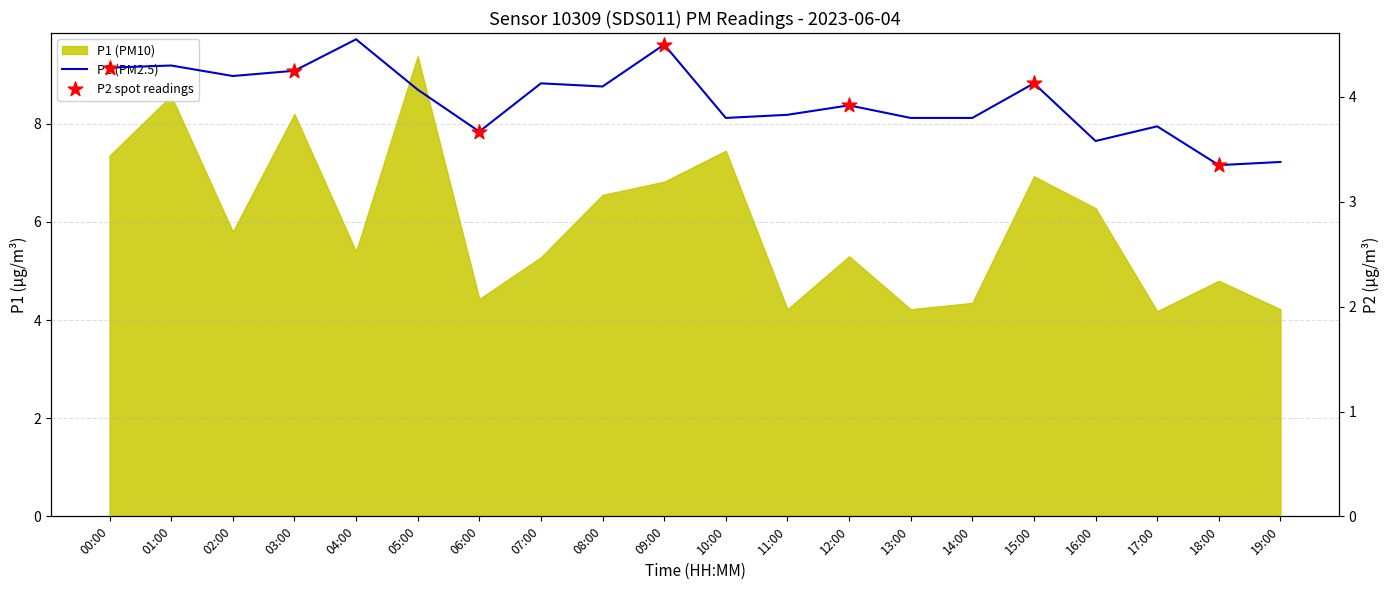

Which has a higher value, 11:00 or 03:00?

03:00